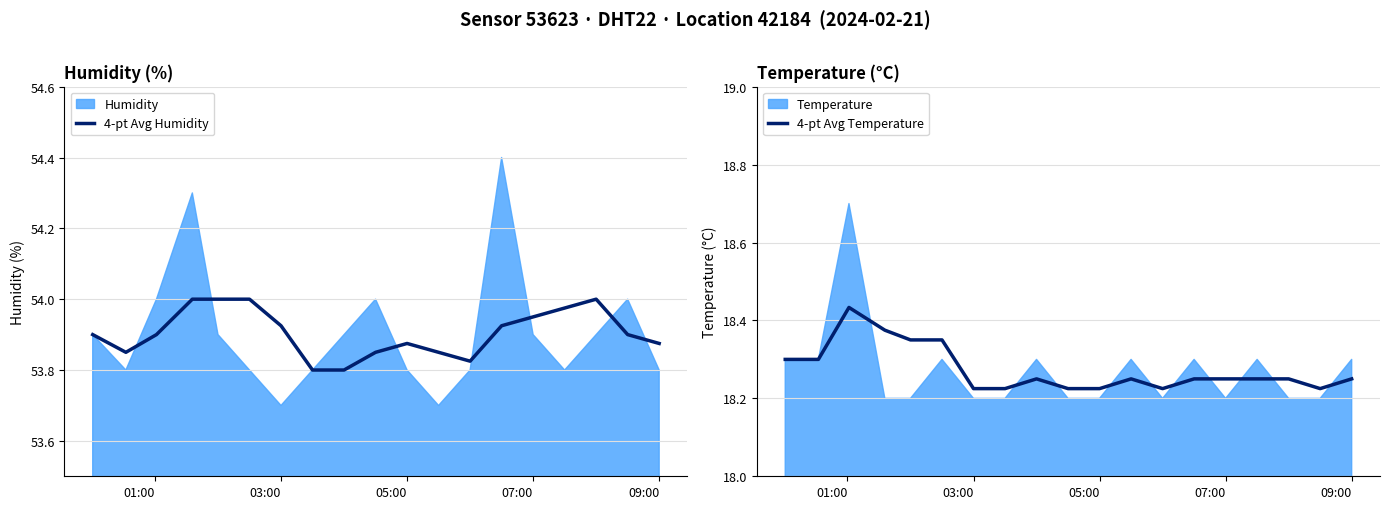

Count the 4-pt Avg Humidity values in the range 53 to 54.

19